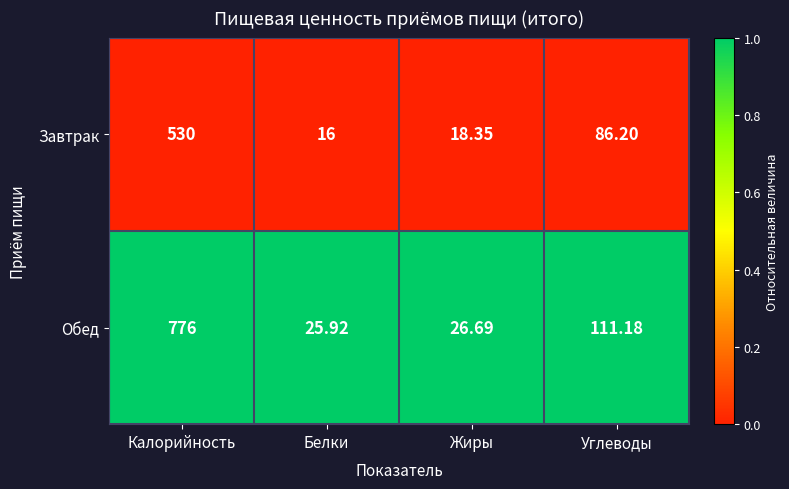

Count the number of data series in this chart.

2